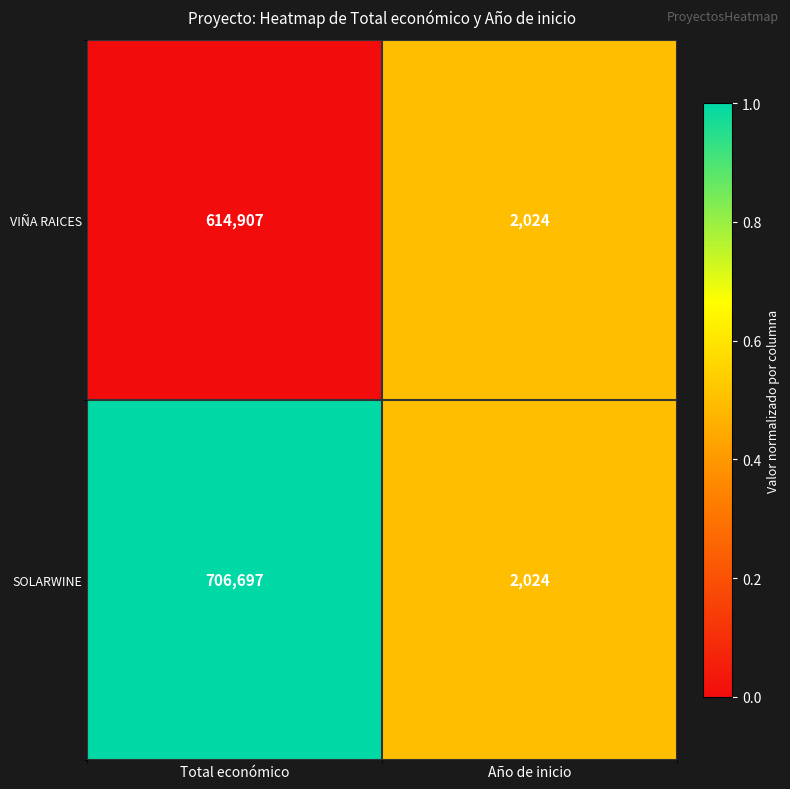

Which series changed the most between Total económico and Año de inicio?

SOLARWINE